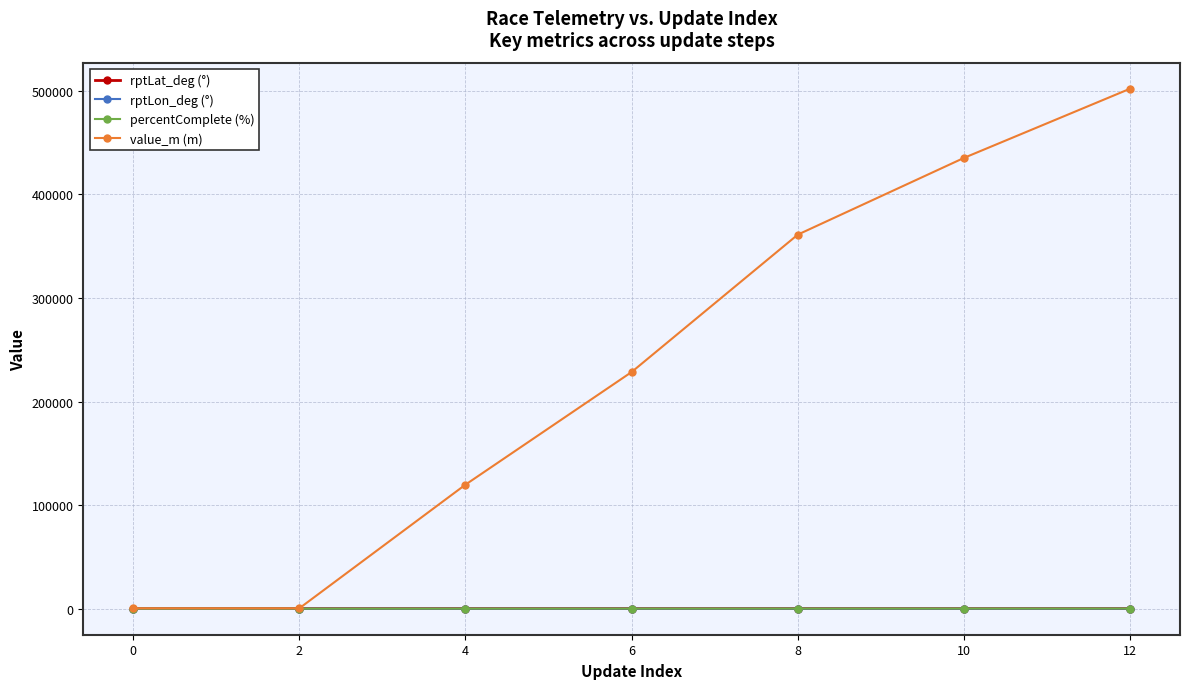

True or false: rptLat_deg (°) has more than 0 interior local peaks.

True